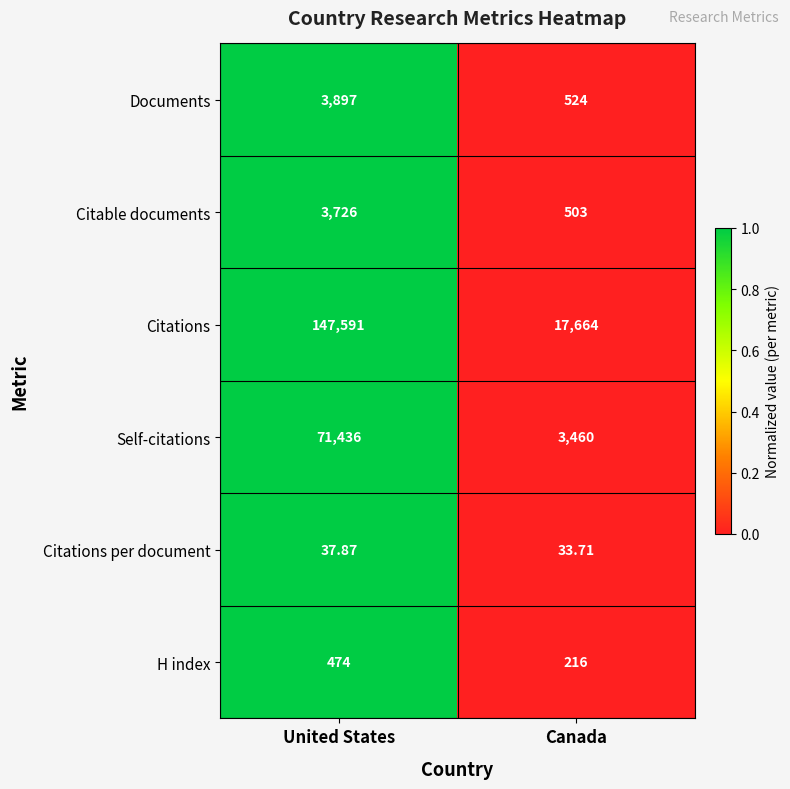

Between United States and Canada, which series saw the biggest shift?

Citations